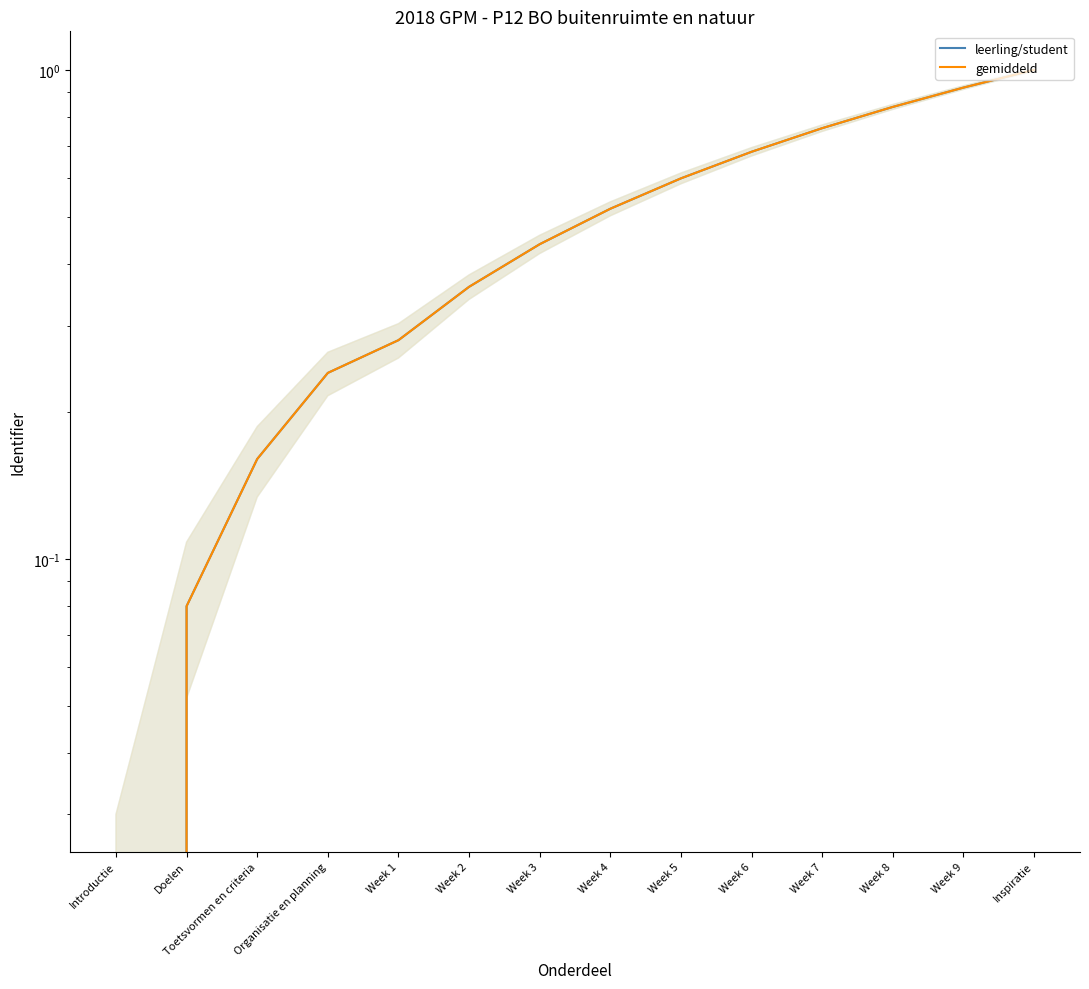

Where is gemiddeld nearest to the value 0?

Introductie